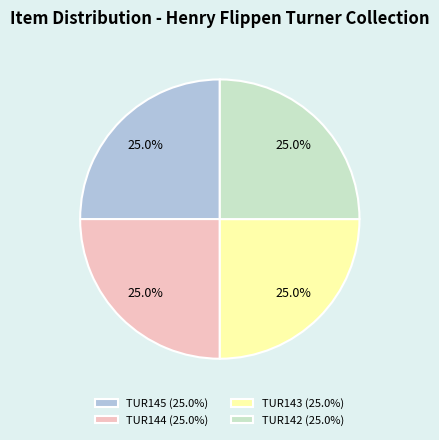

What is the ratio of the value at TUR142 (25.0%) to the value at TUR143 (25.0%)?

1.0